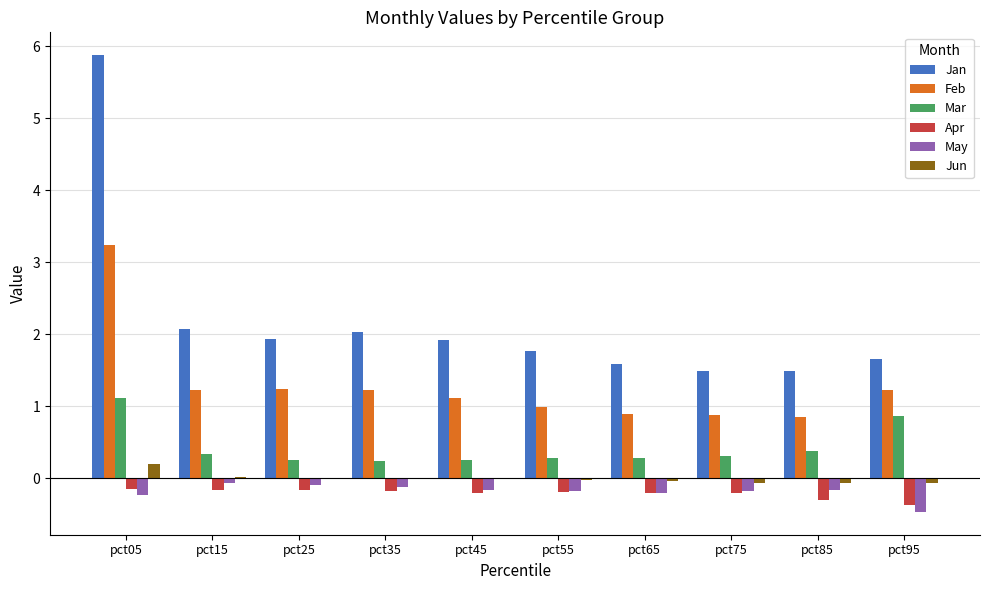

Does the chart contain stacked bars?

No